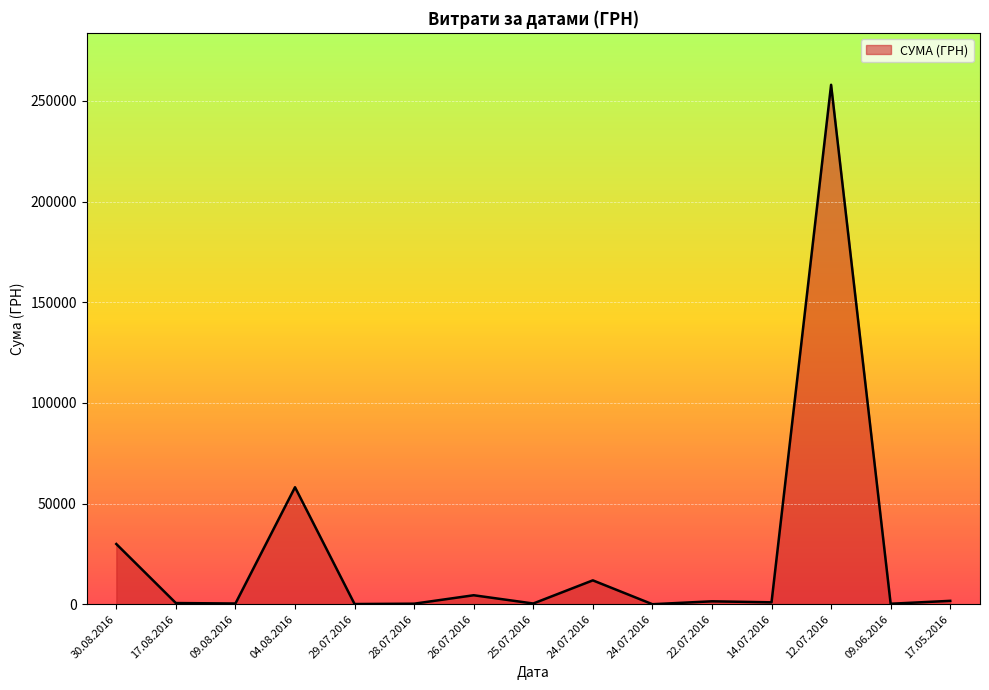

What is the value of the 8th point from the left?

359.1